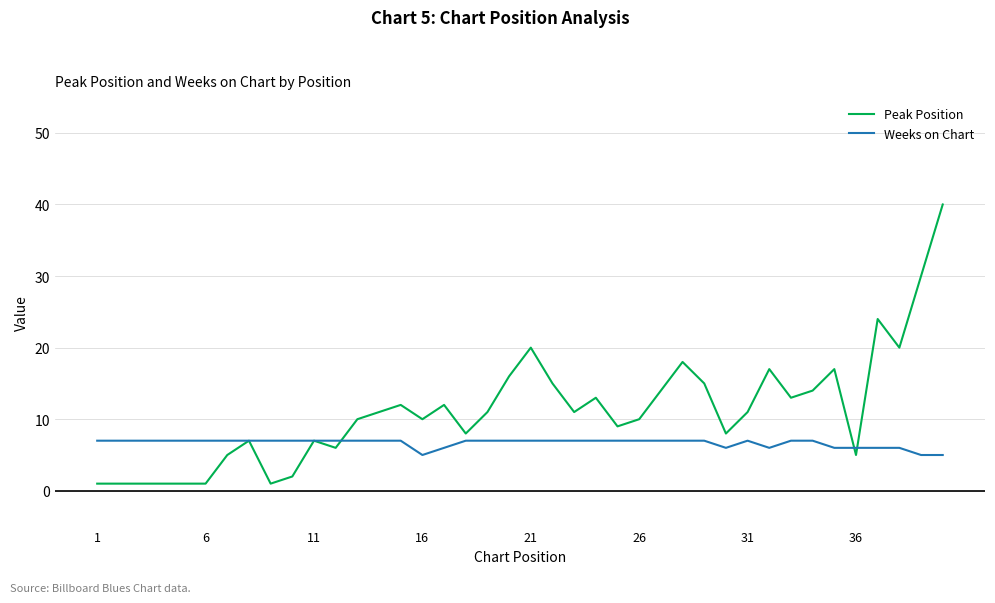

Which series has the largest range (max minus min)?

Peak Position